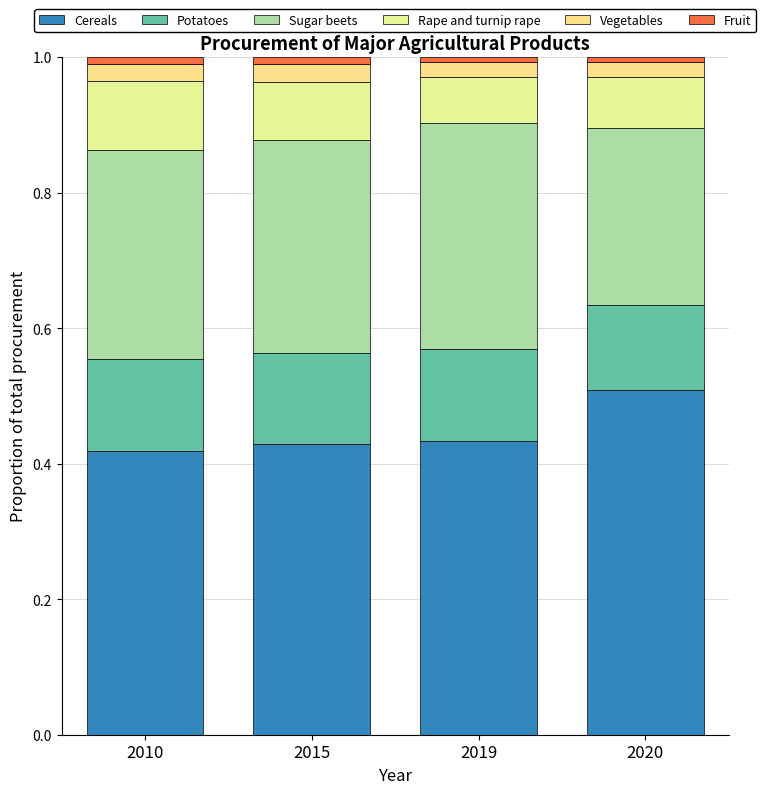

How many bars are there in total?

4